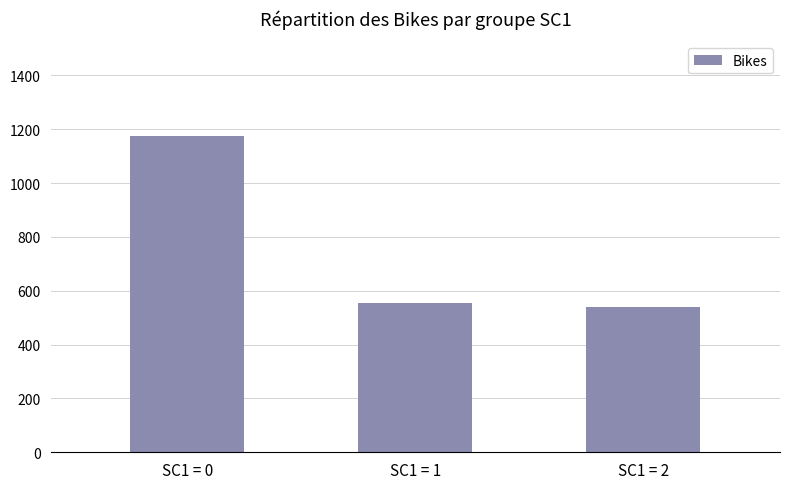

What is the difference between the maximum and minimum values?

636